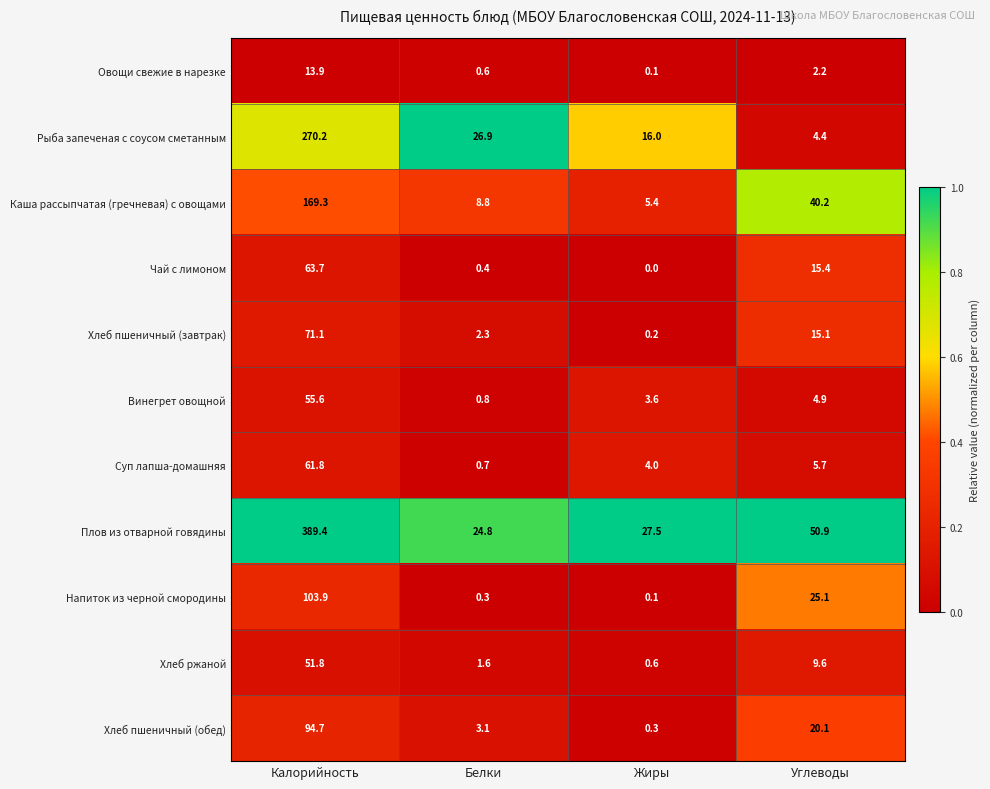

What is the difference between the maximum and minimum values in the Каша рассыпчатая (гречневая) с овощами series?

163.9